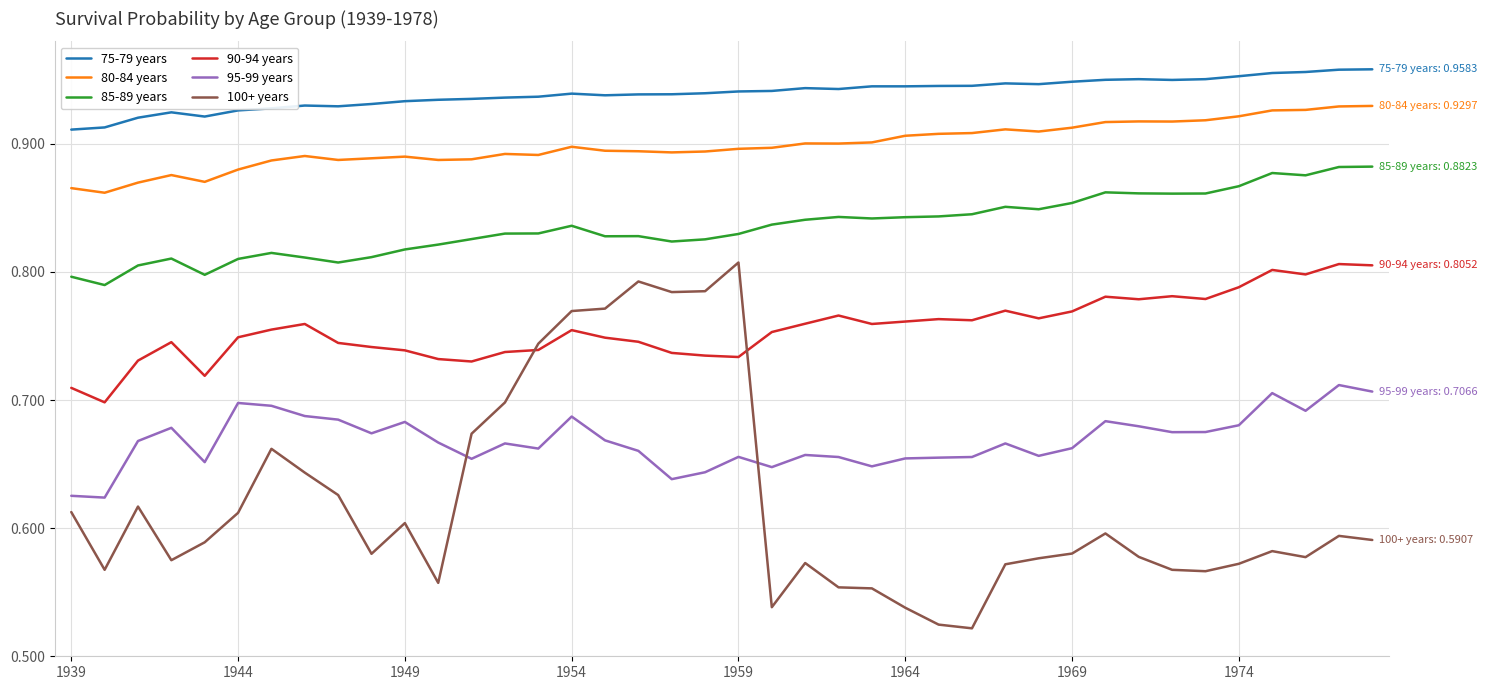

True or false: 100+ years and 95-99 years intersect in this chart.

True